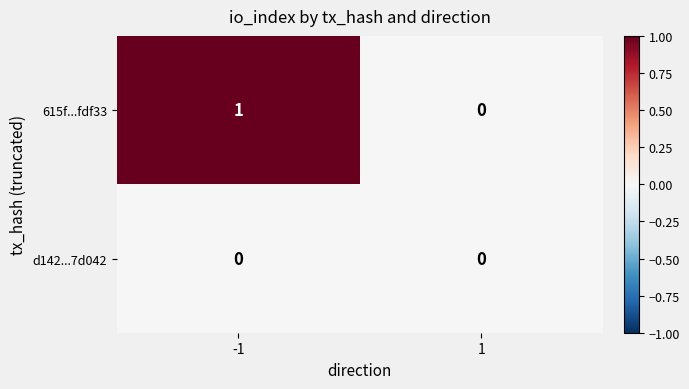

List the series in order of their overall mean, highest first.

615f...fdf33, d142...7d042